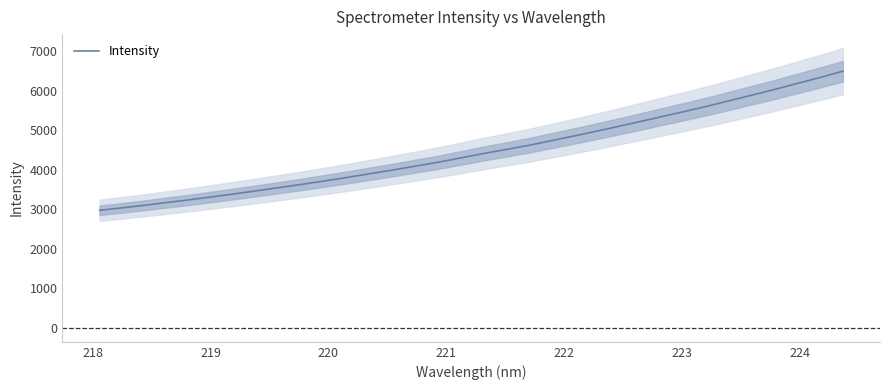

Is this an area chart (filled region under the line)?

No